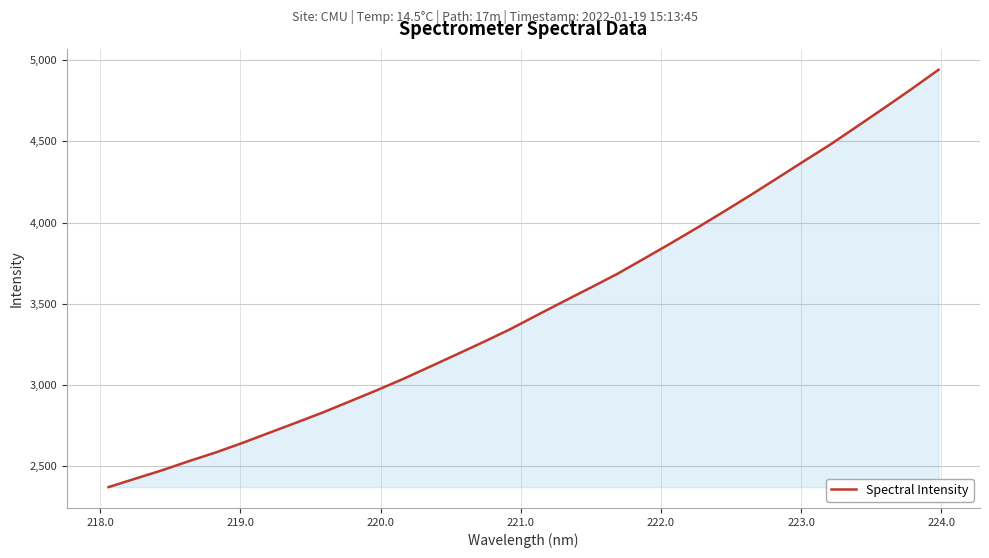

What is the maximum value shown in the chart?

4940.7